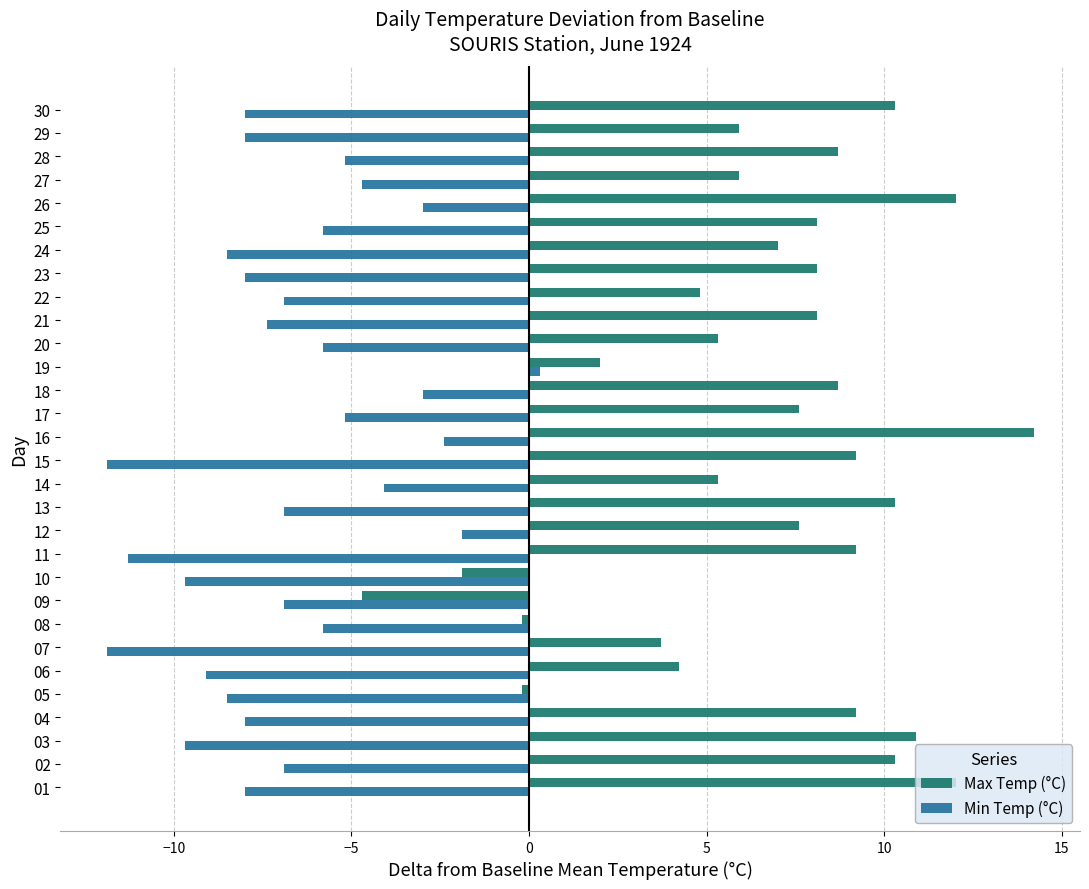

List the series in order of their peak value, lowest first.

Min Temp (°C), Max Temp (°C)